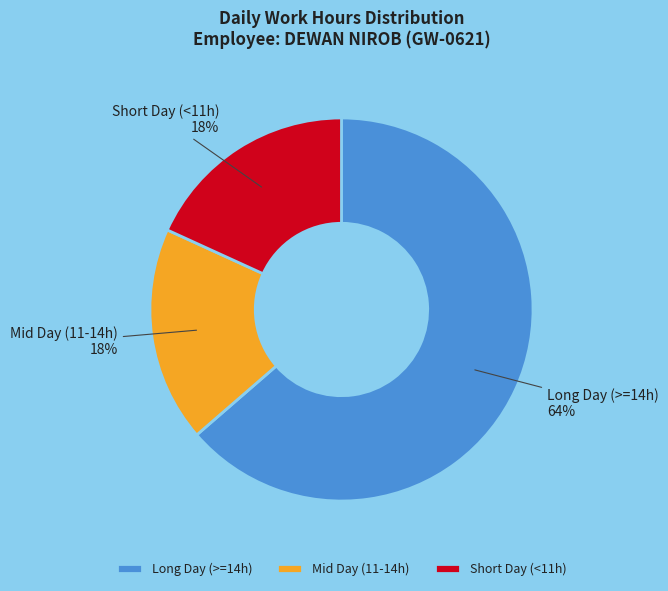

To the nearest percent, what is the combined percentage of Short Day (<11h) and Mid Day (11-14h)?

36%